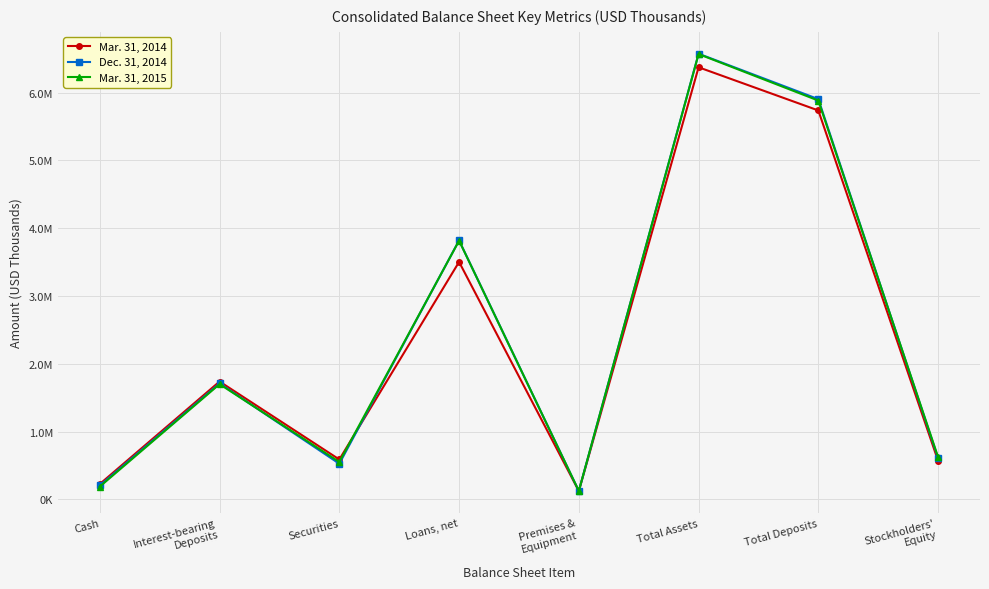

What is the difference between the Mar. 31, 2015 values at Securities and Loans, net?

3266060